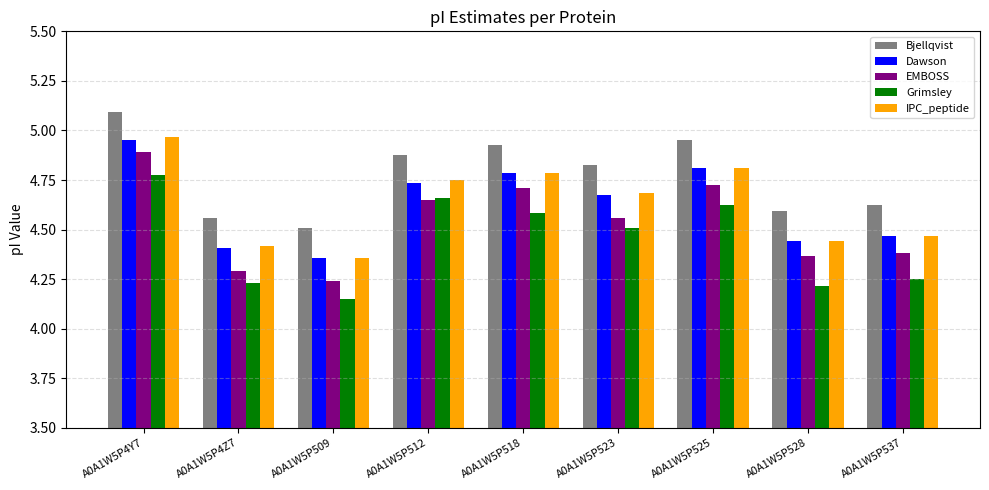

What is the total value across all series at A0A1W5P4Z7?

21.9